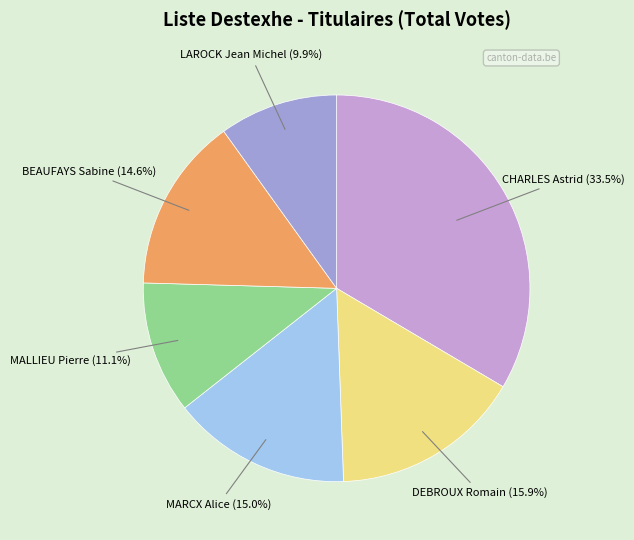

Count the number of slices in the pie.

6